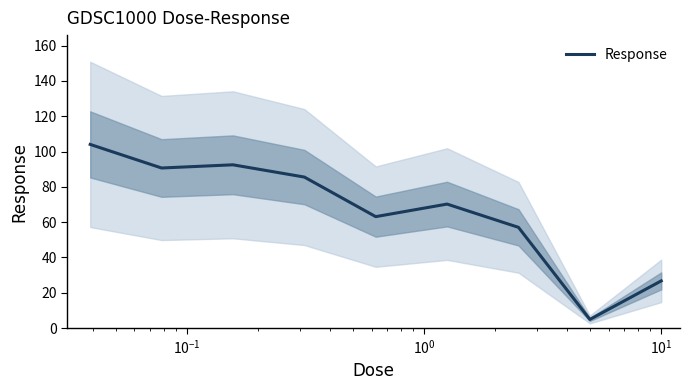

What is the change in value from $\mathdefault{10^{-1}}$ to 8?

-65.7